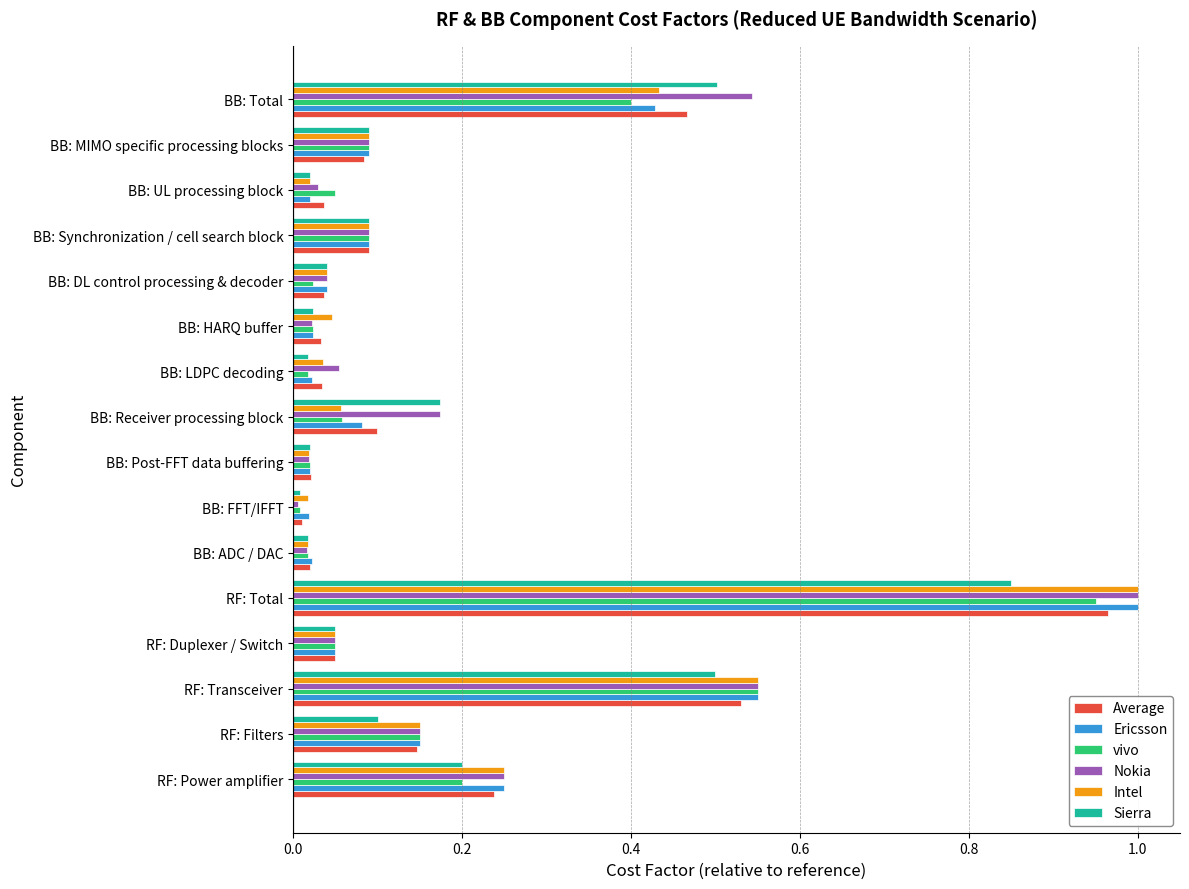

What is the total value across all series at RF: Total?

5.8